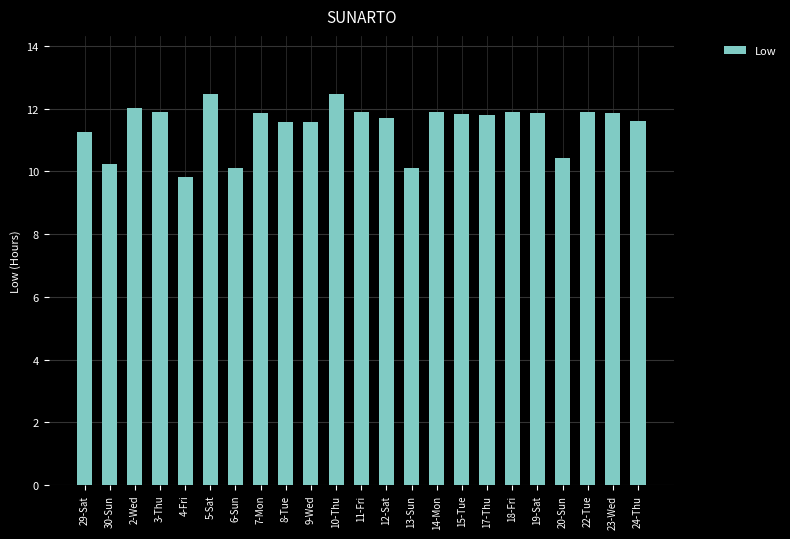

Where does the data first go above 11?

29-Sat